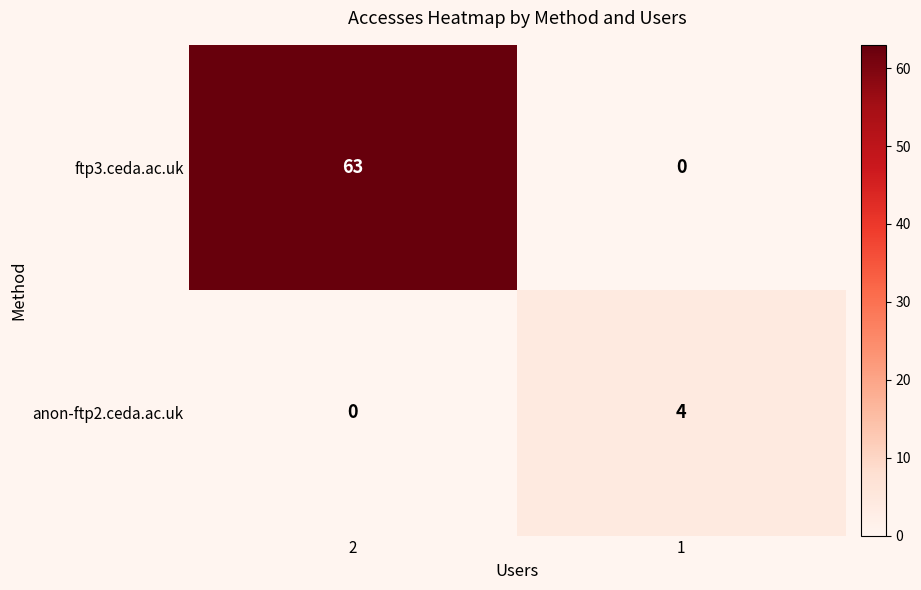

At which category is the sum across all series the highest?

2